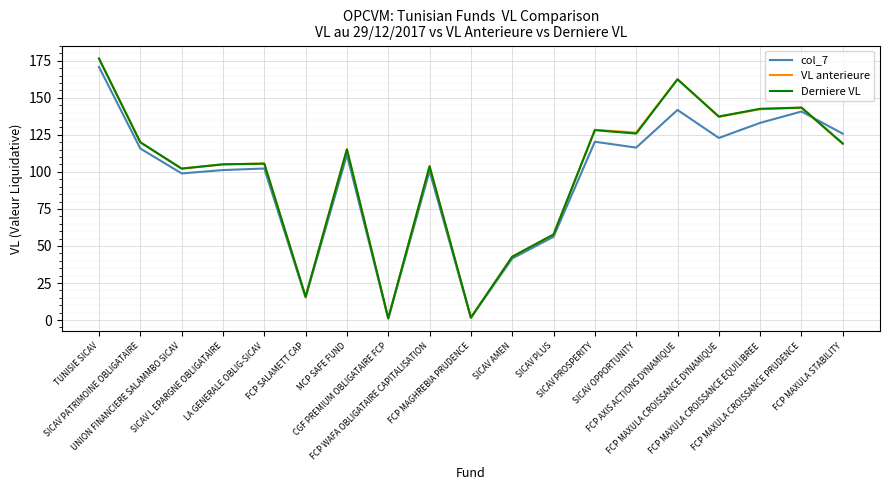

Is it true that Derniere VL equals 115.2 at MCP SAFE FUND?

True